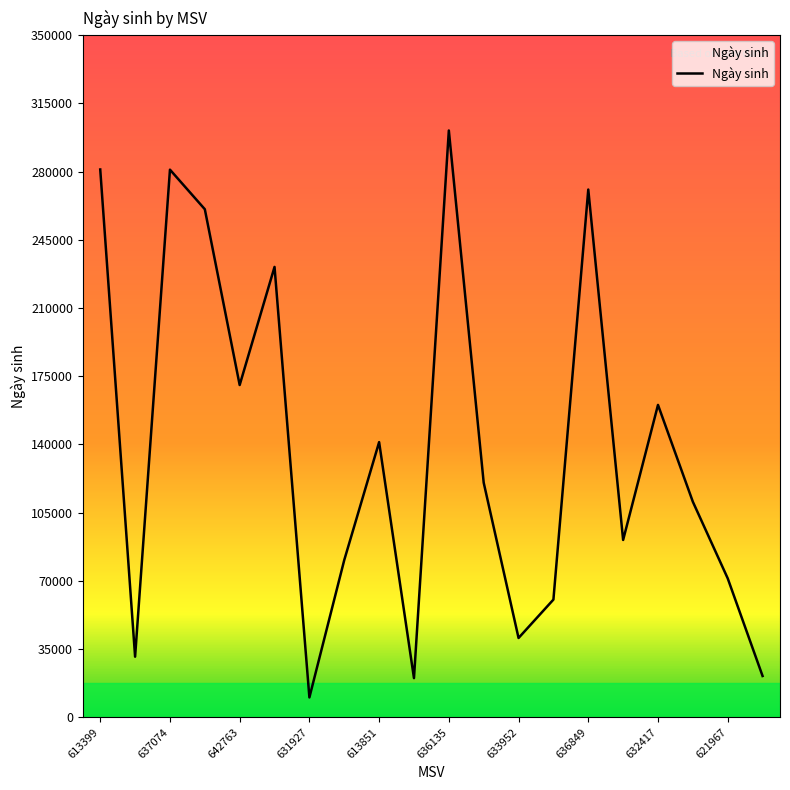

What is the smallest value displayed?

10199